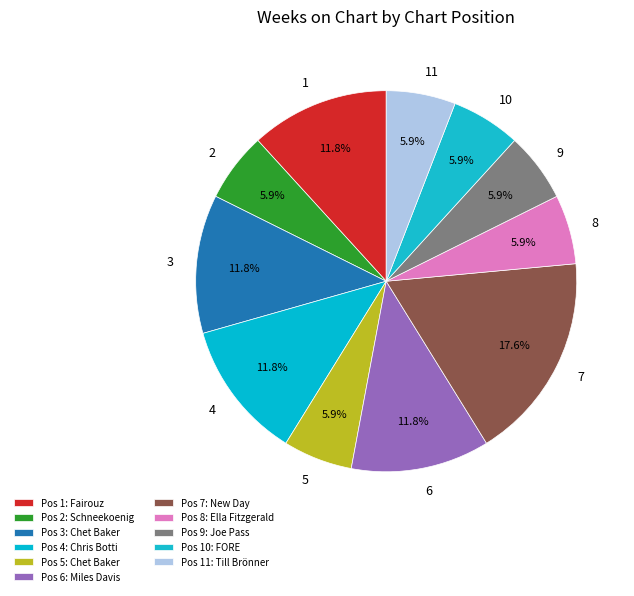

To the nearest percent, what portion does 5 represent?

6%